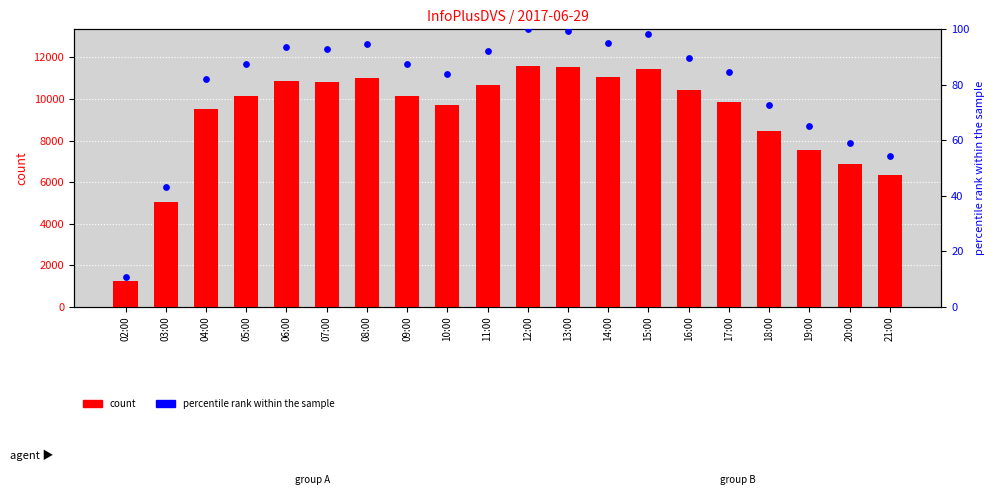

Which series reaches the maximum Y coordinate?

count